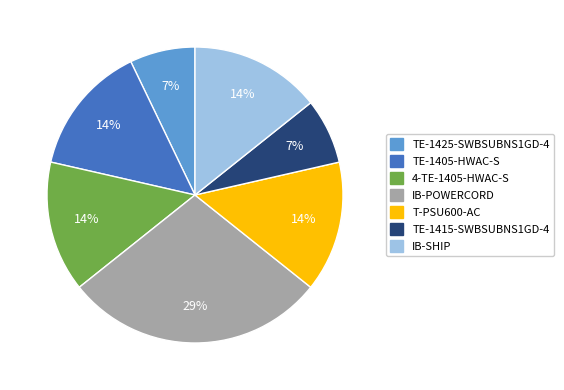

To the nearest percent, what is the average slice percentage?

14%